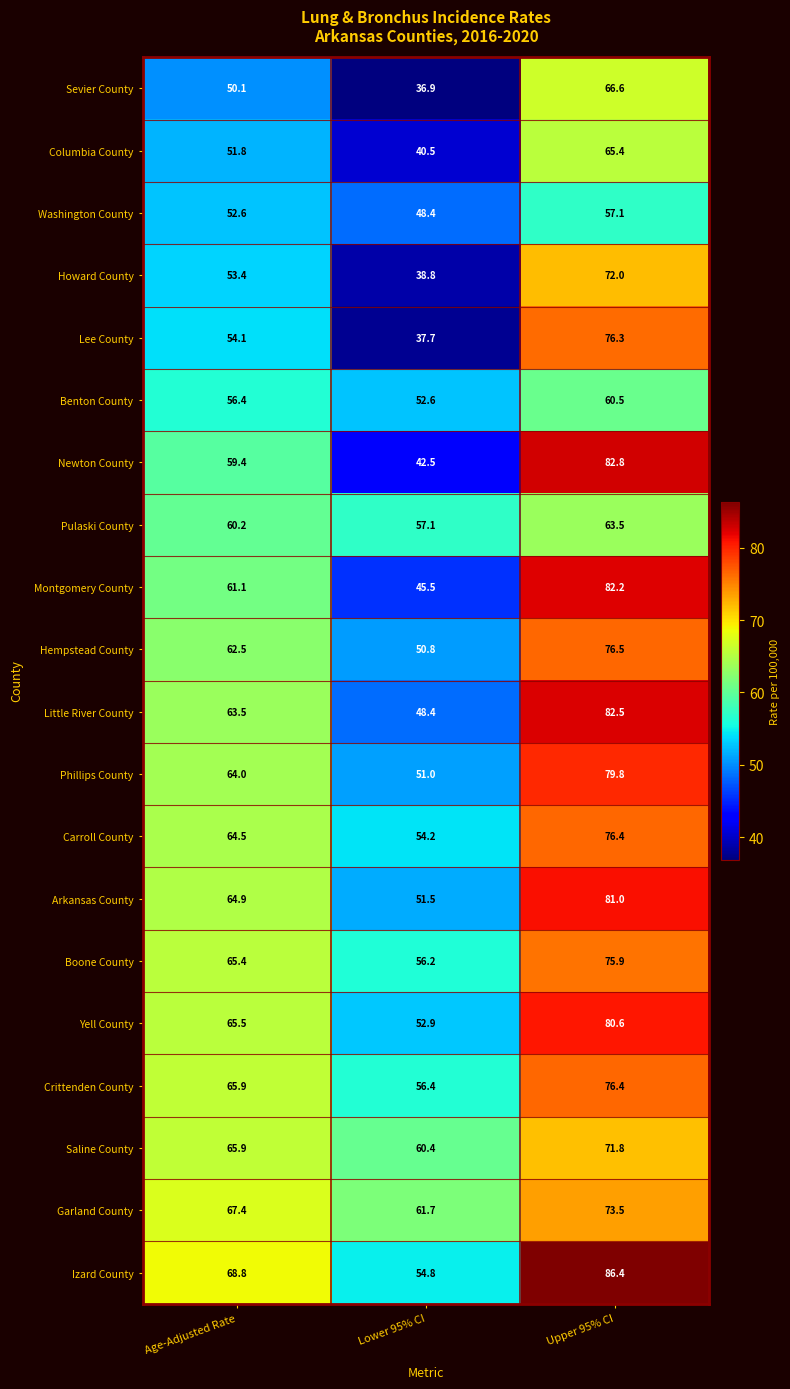

What is the sum of the Lee County values at Upper 95% CI and Lower 95% CI?

114.0